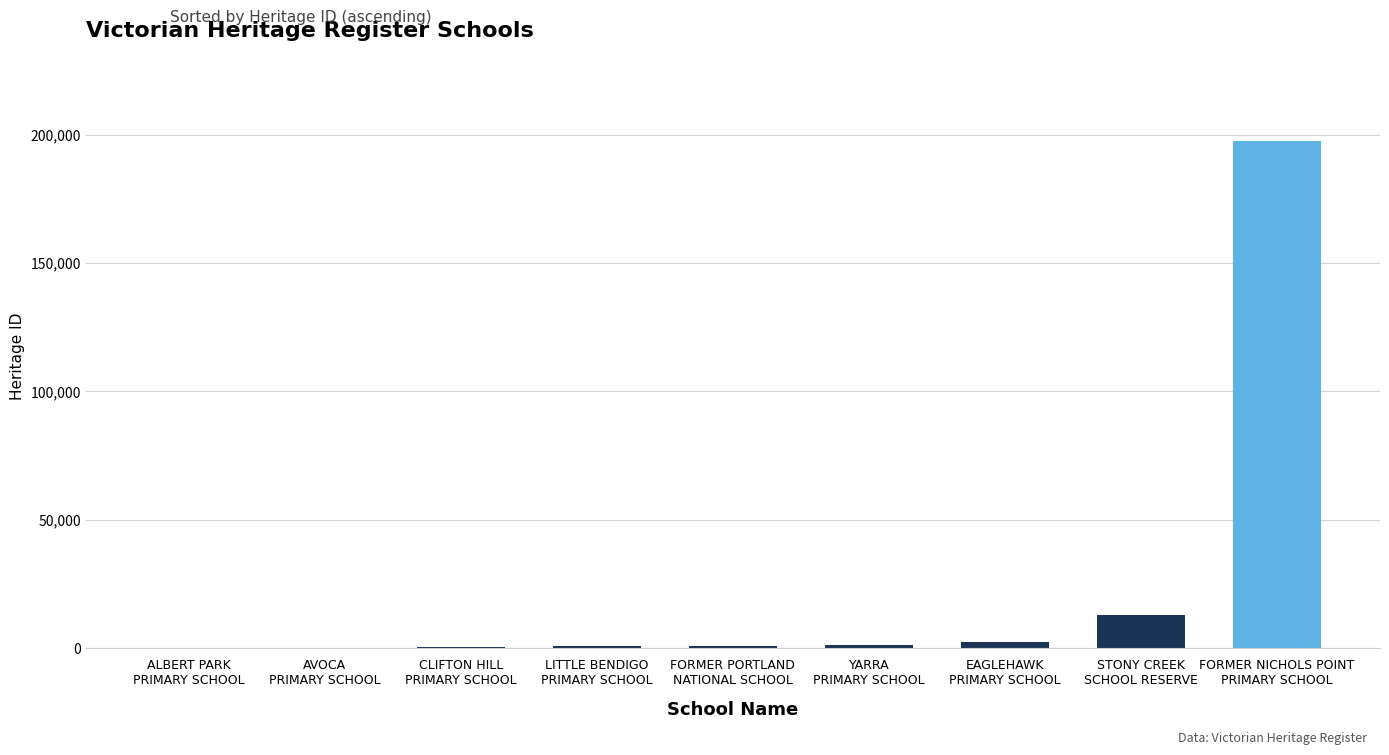

What is the sum of all values?

216063